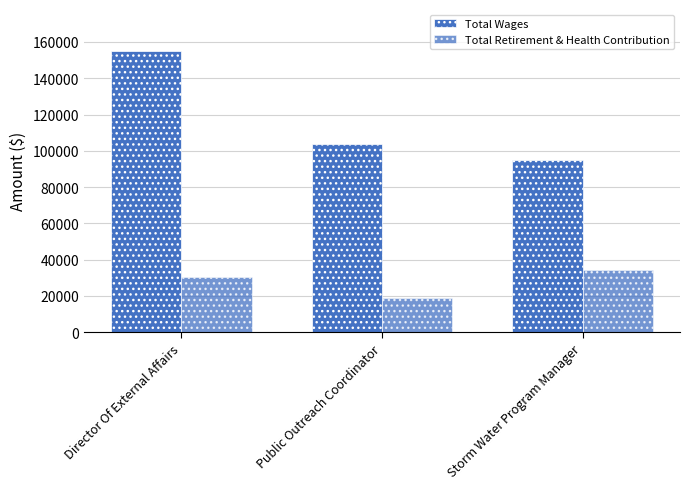

Reading left to right, what are all the values shown in this chart?

Total Wages: 154920	103560	94783
Total Retirement & Health Contribution: 30433	19062	34519